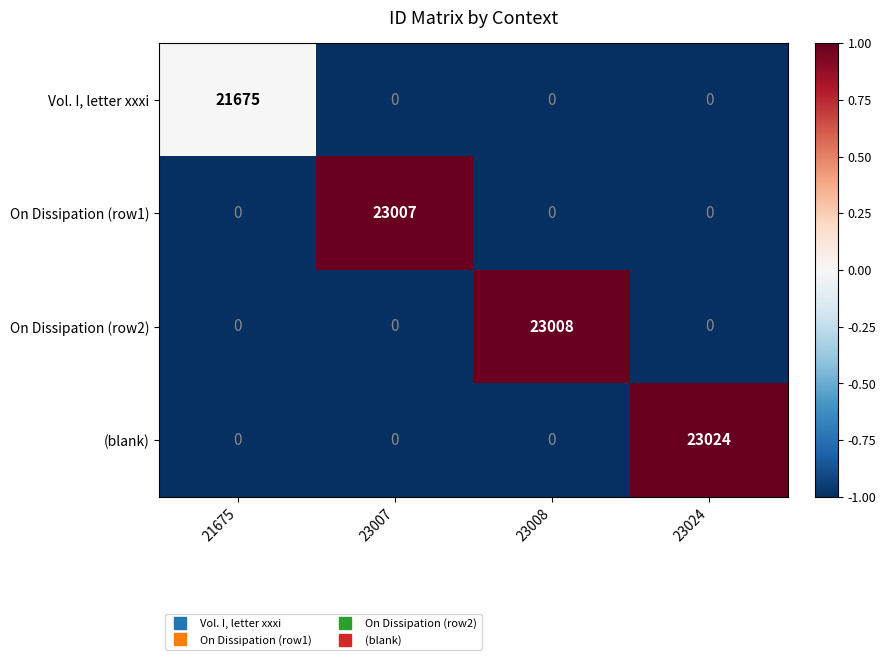

The value of Vol. I, letter xxxi at 23008 is 0. True or false?

True